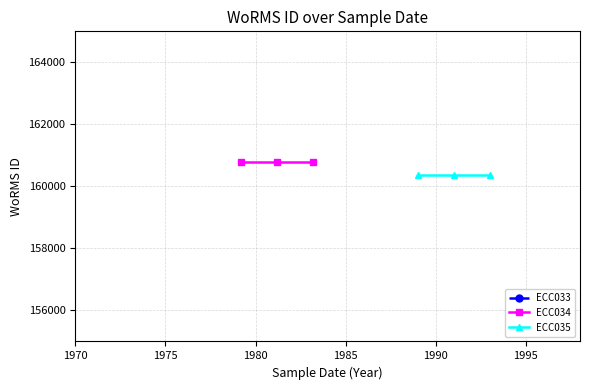

How many lines are shown in the chart?

3